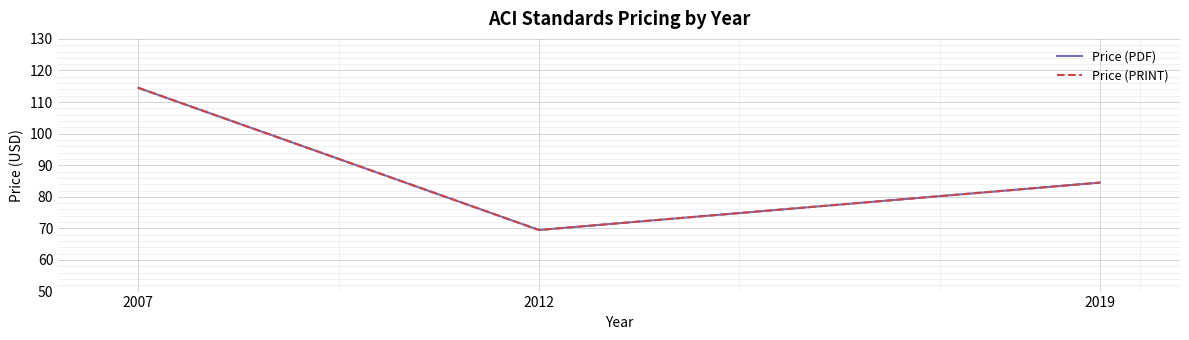

Does the chart display data point markers on the line(s)?

No